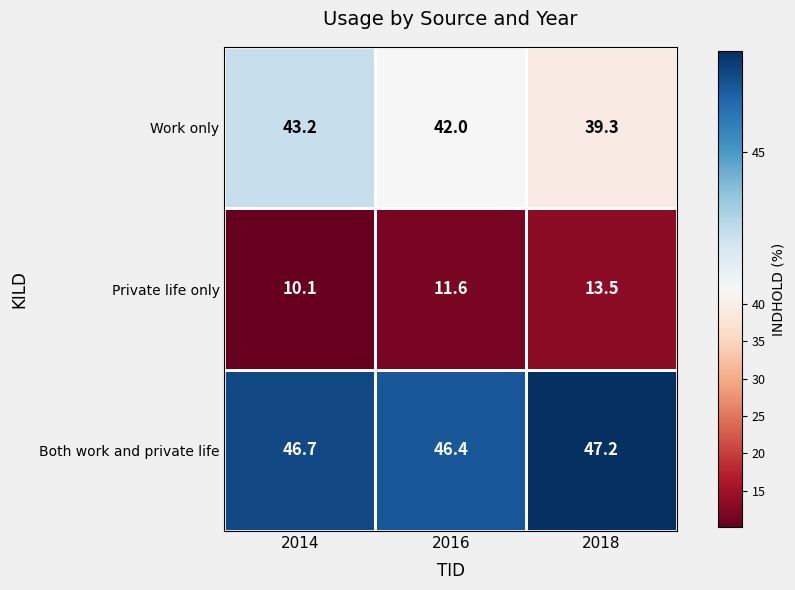

At which label is Private life only closest to 11?

2016